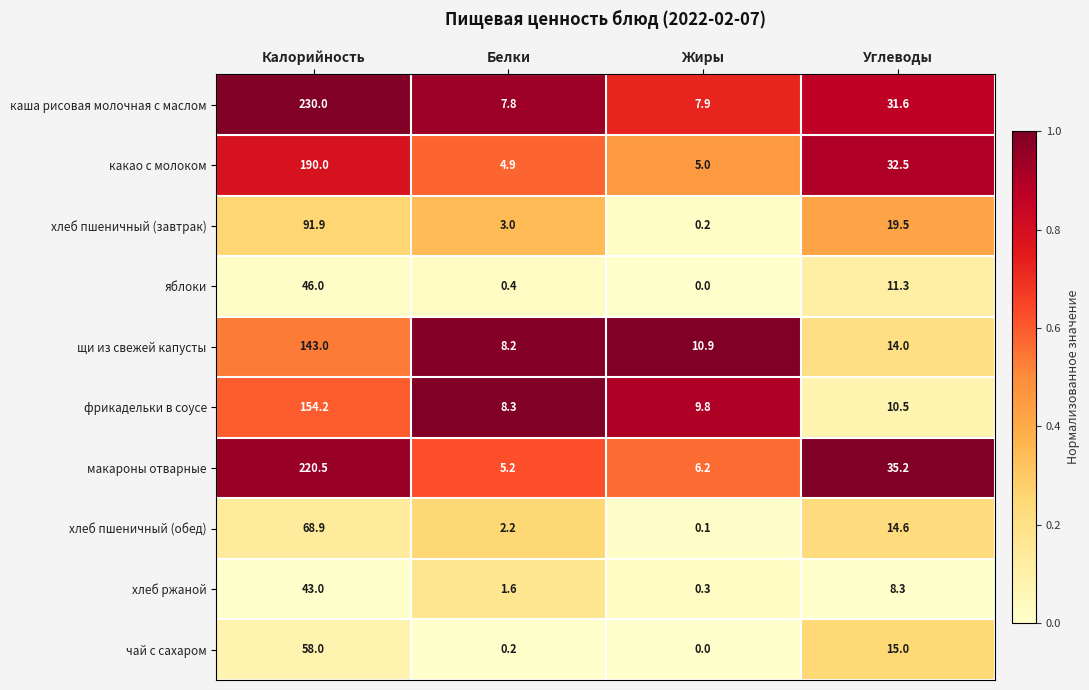

Which series has the largest total across all categories?

каша рисовая молочная с маслом